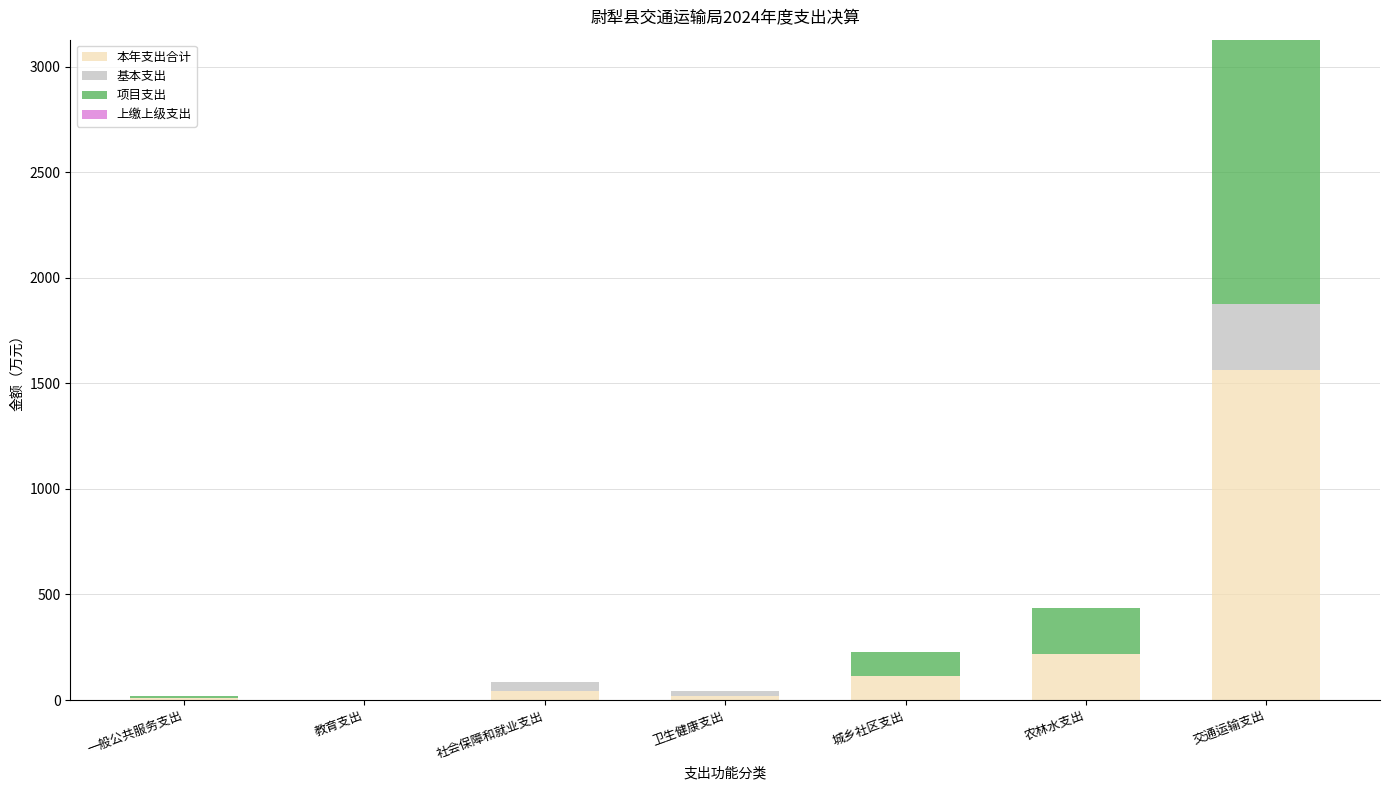

What is the total value across all series at 交通运输支出?

3127.8